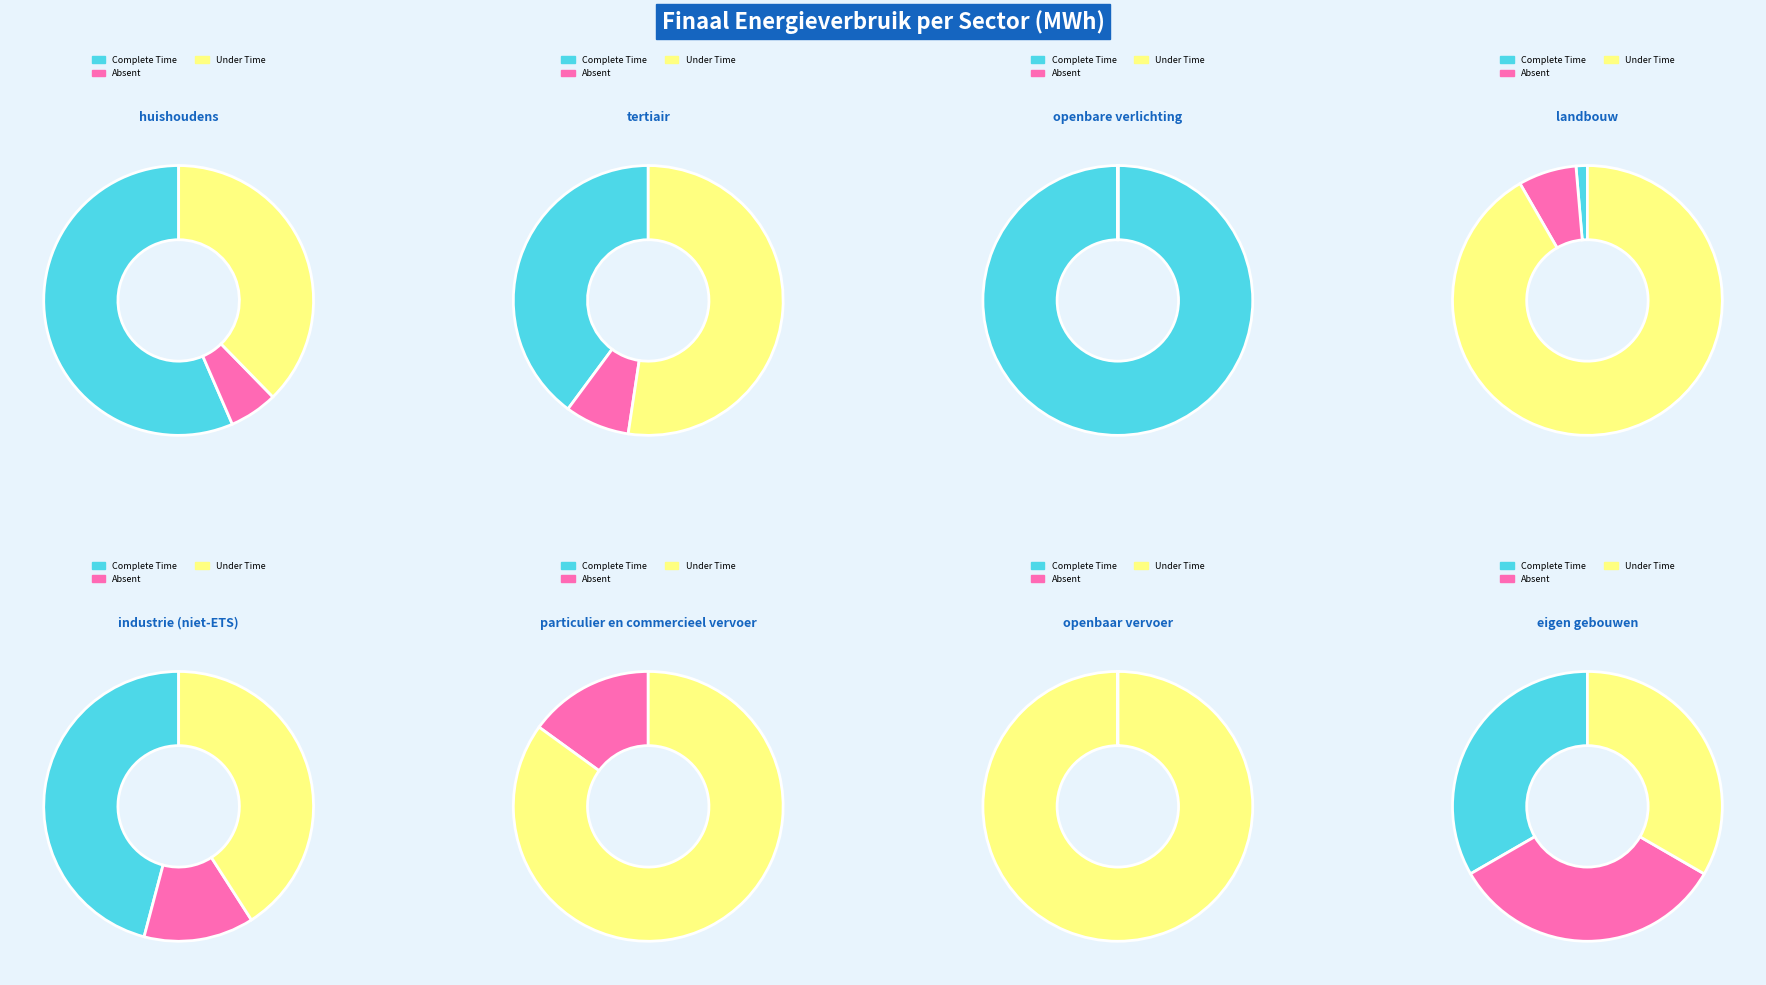

To the nearest percent, what is the average slice percentage?

14%